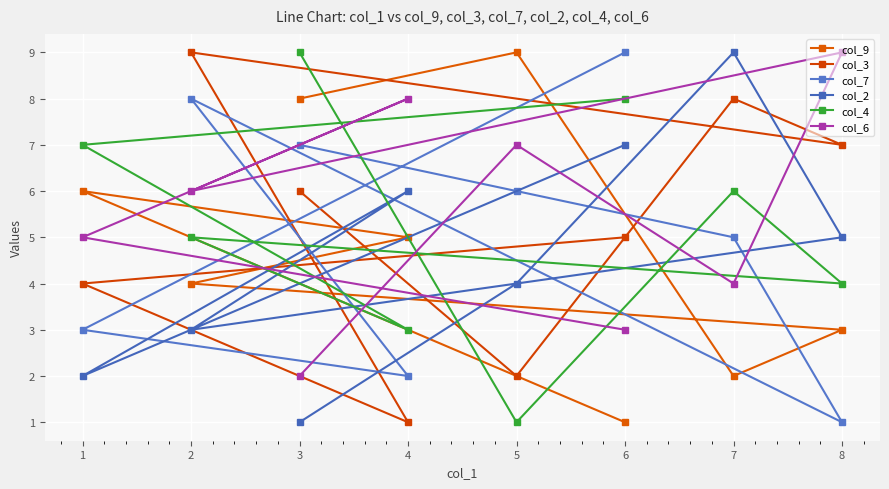

In col_7, how many points are lower than both neighbors (excluding endpoints)?

2